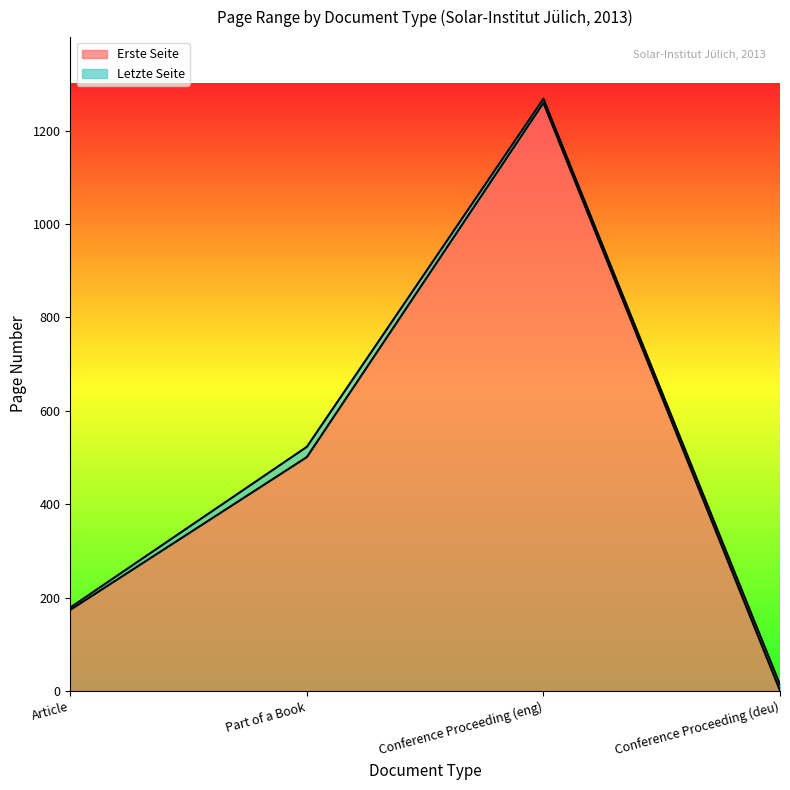

What is the value of the Letzte Seite point at the 2nd from the left?

523